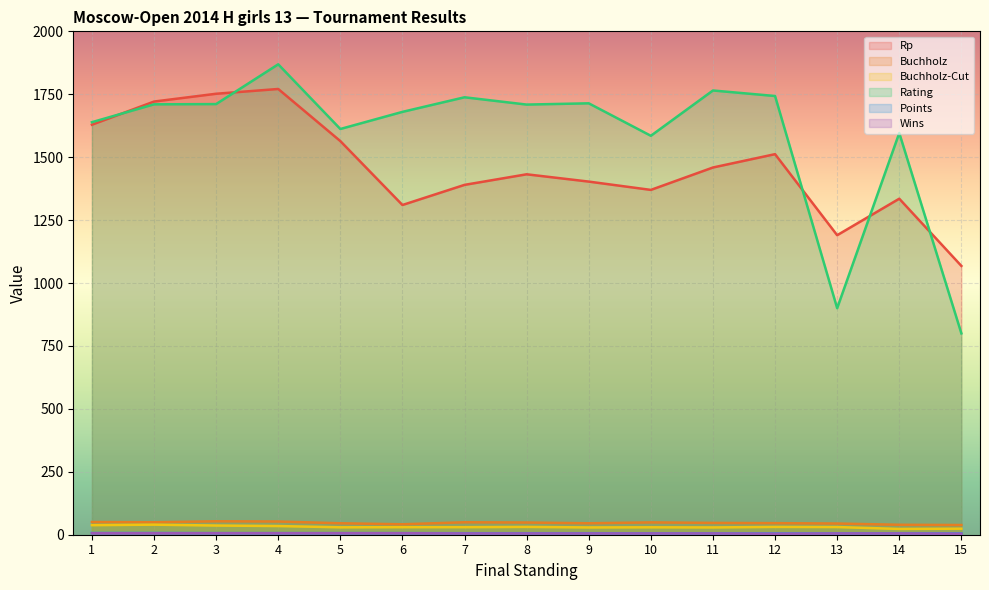

True or false: Buchholz and Rp cross at least once.

False